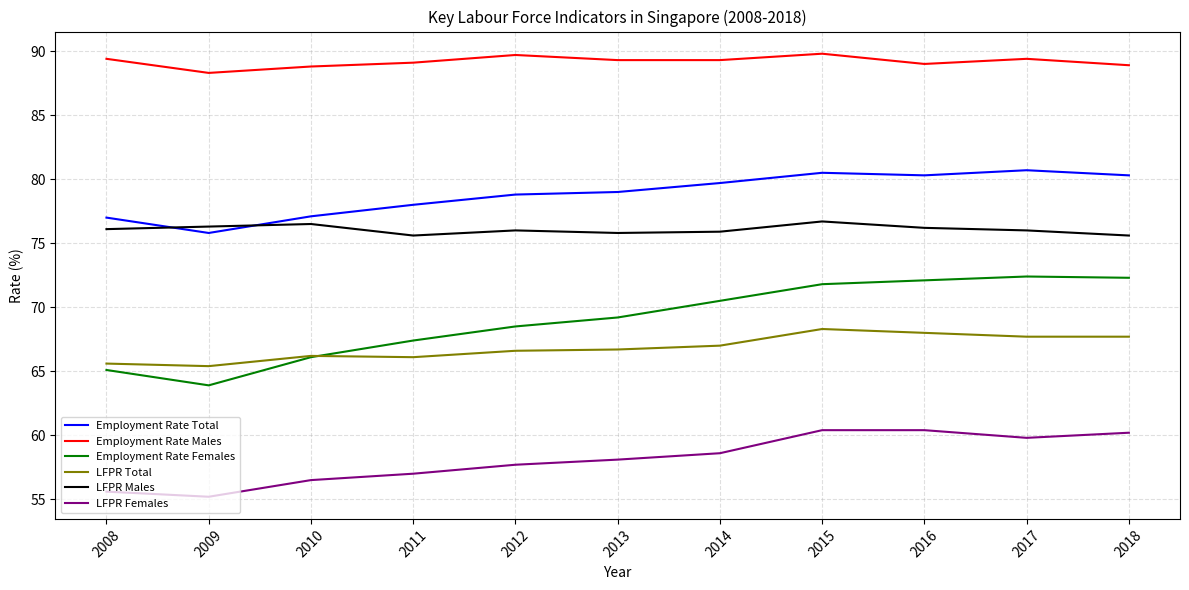

Which category has the lowest value across all series?

2009